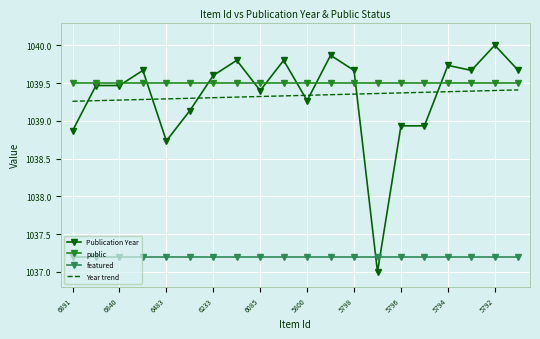

Which series has the largest range (max minus min)?

Publication Year